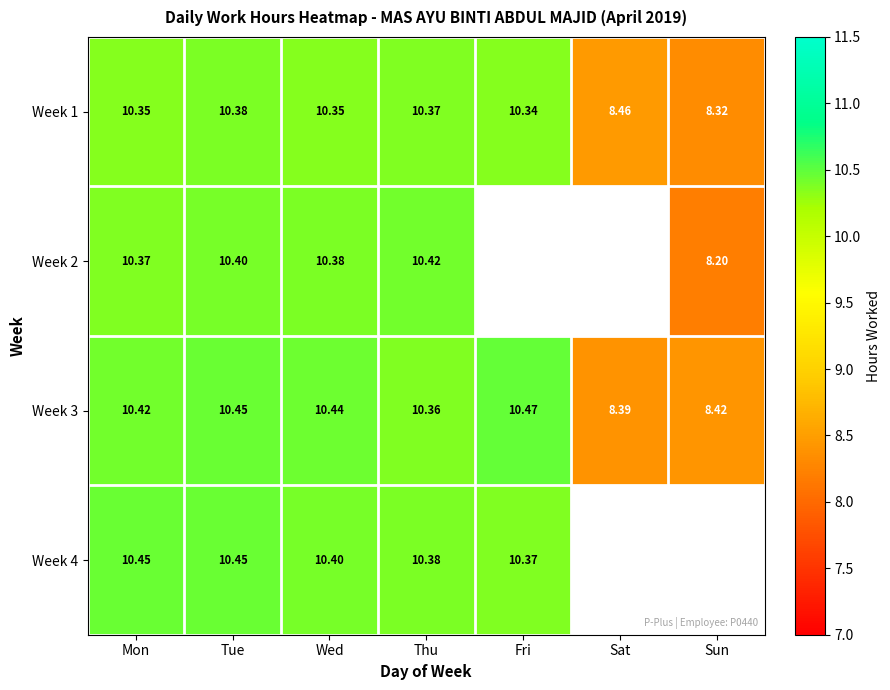

Between Tue and Thu, which series saw the biggest shift?

Week 3